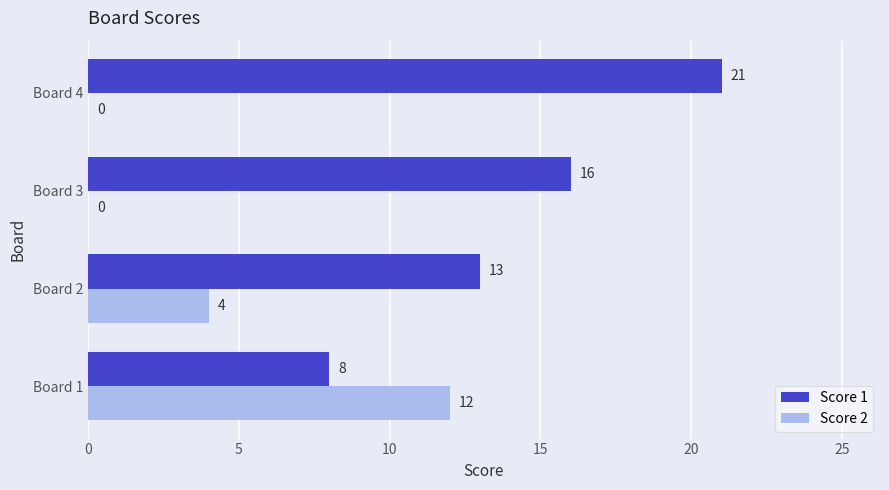

What is the greatest value displayed?

21